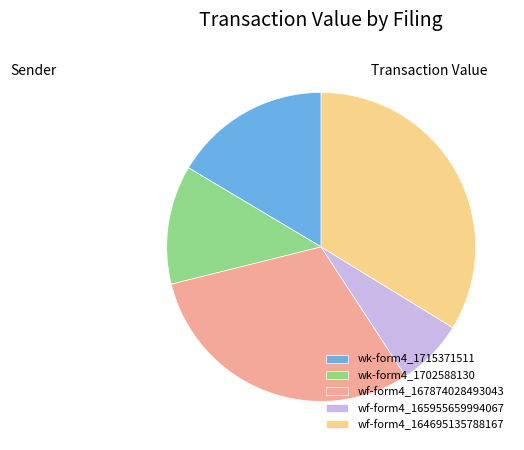

Which slice is the smallest?

wf-form4_165955659994067